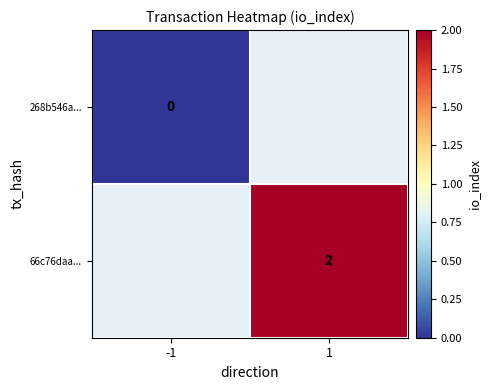

True or false: 66c76daa... has a value of 3.0 at 1.

False